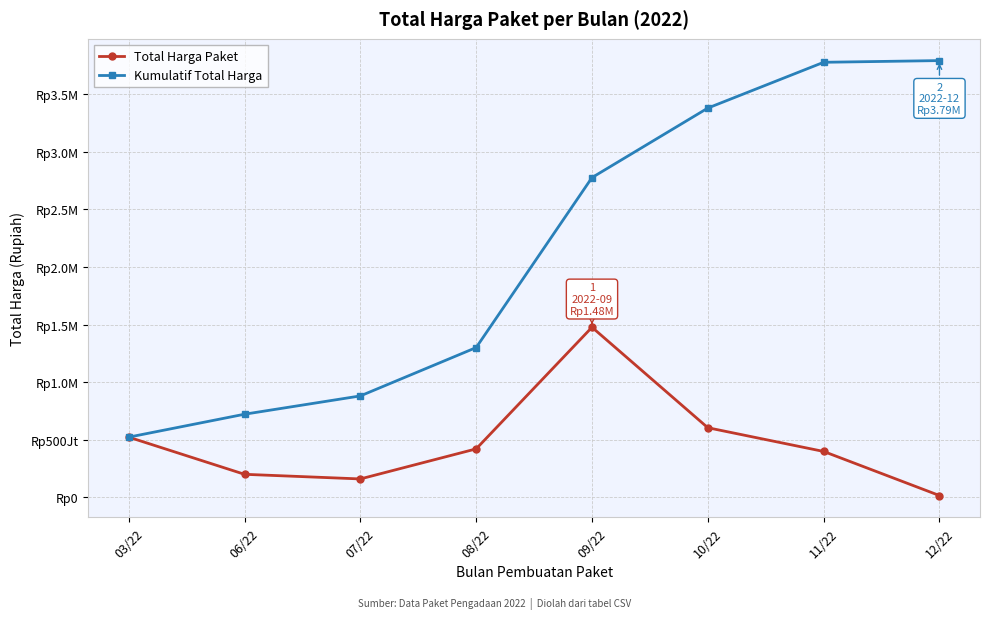

Does the chart have visible grid lines?

Yes